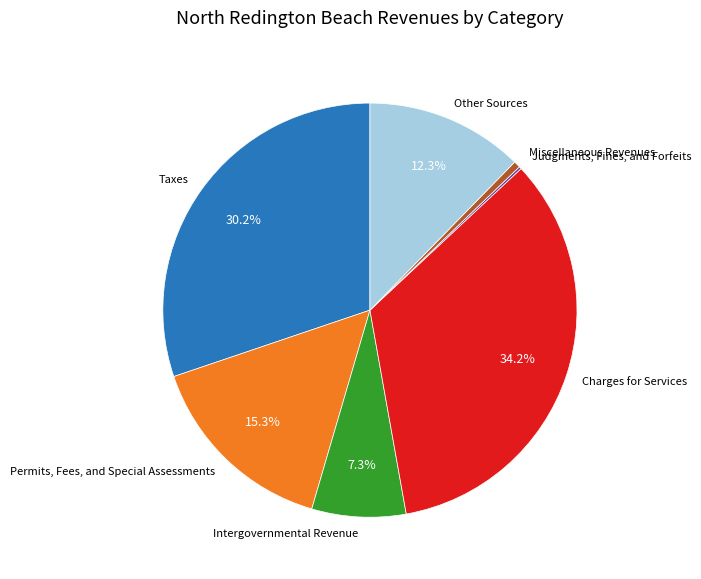

What is the ratio of the value at Other Sources to the value at Charges for Services?

0.4